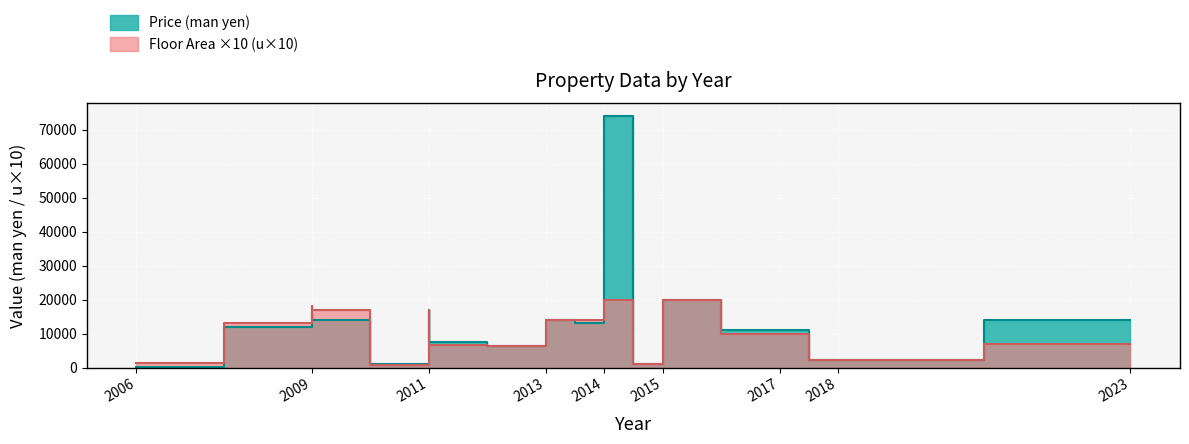

The Price (man yen) series shows 240 at 2006. True or false?

False